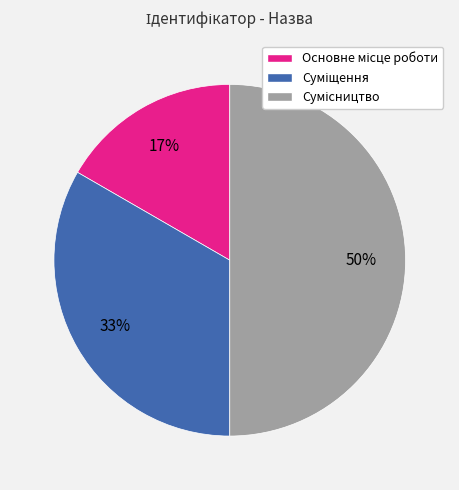

To the nearest percent, what is the difference between the largest and smallest slice percentages?

33%